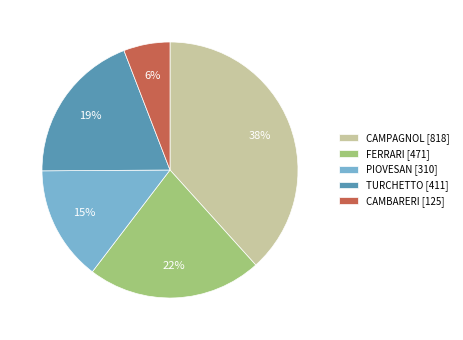

To the nearest percent, what is the difference between the CAMBARERI [125] and CAMPAGNOL [818] slice percentages?

32%